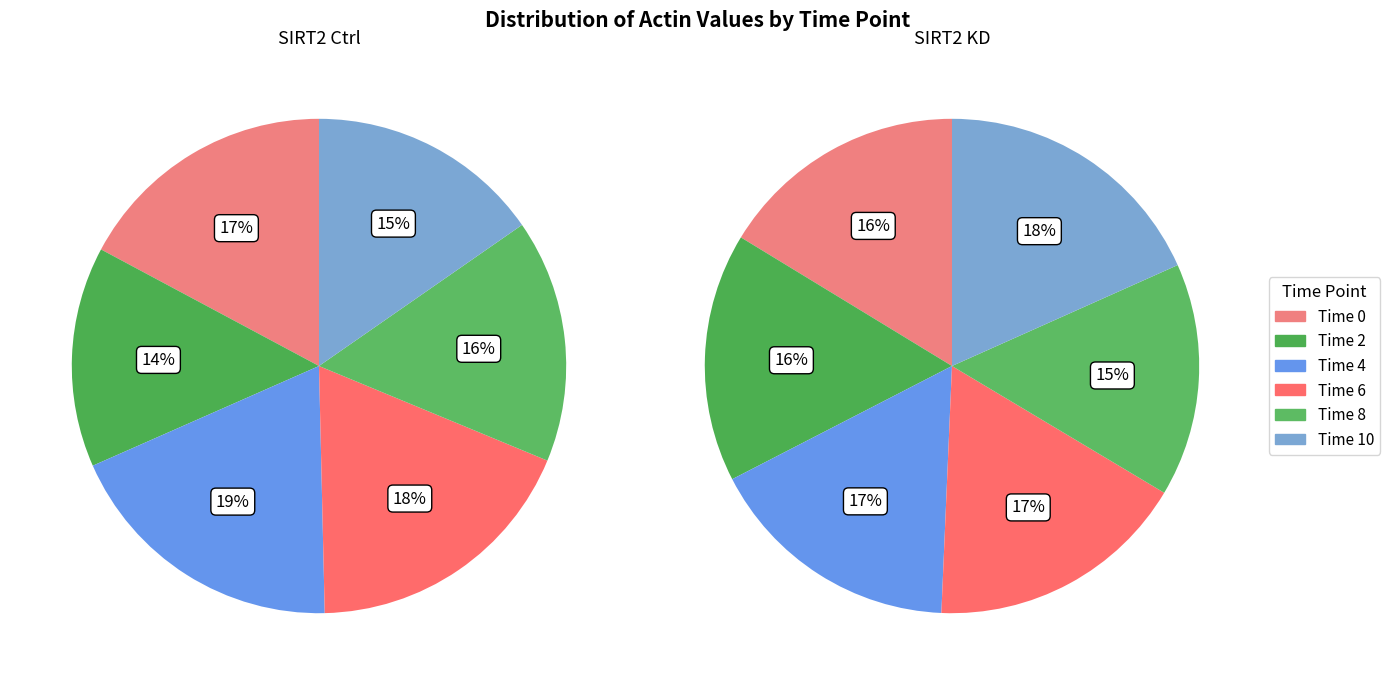

Is there any slice that represents more than half of the pie?

No